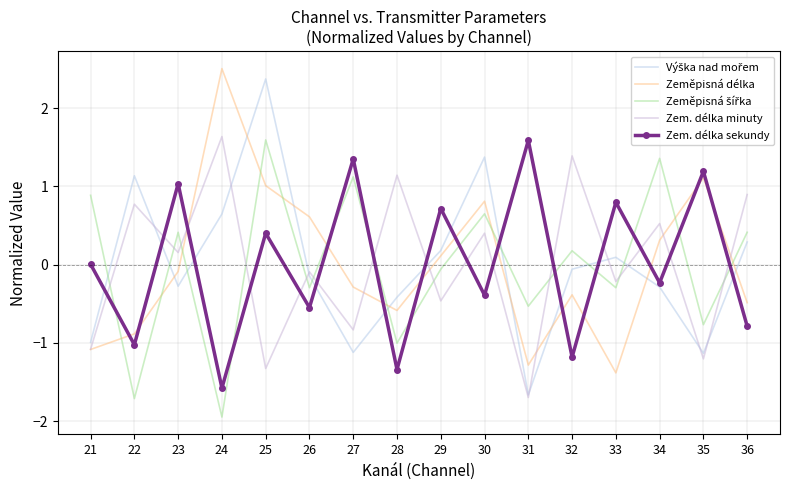

How many data points in Zem. délka minuty are less than 0?

8